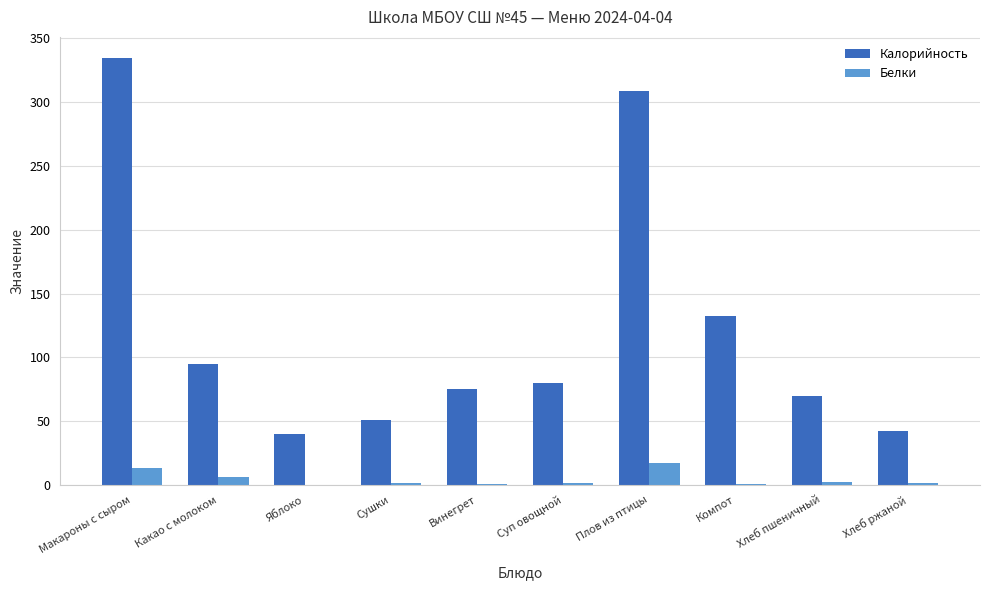

Which series has the widest spread of values?

Калорийность